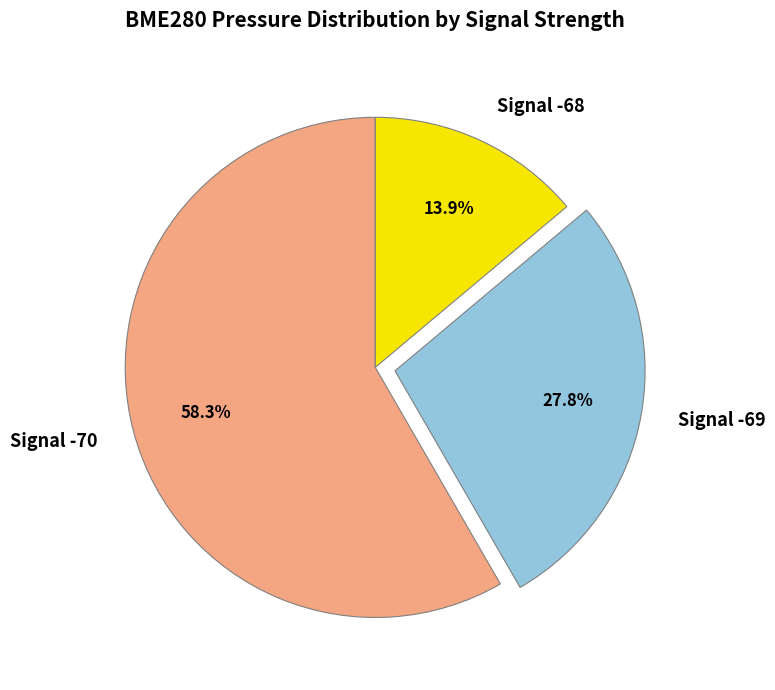

Which has a higher value, Signal -70 or Signal -69?

Signal -70